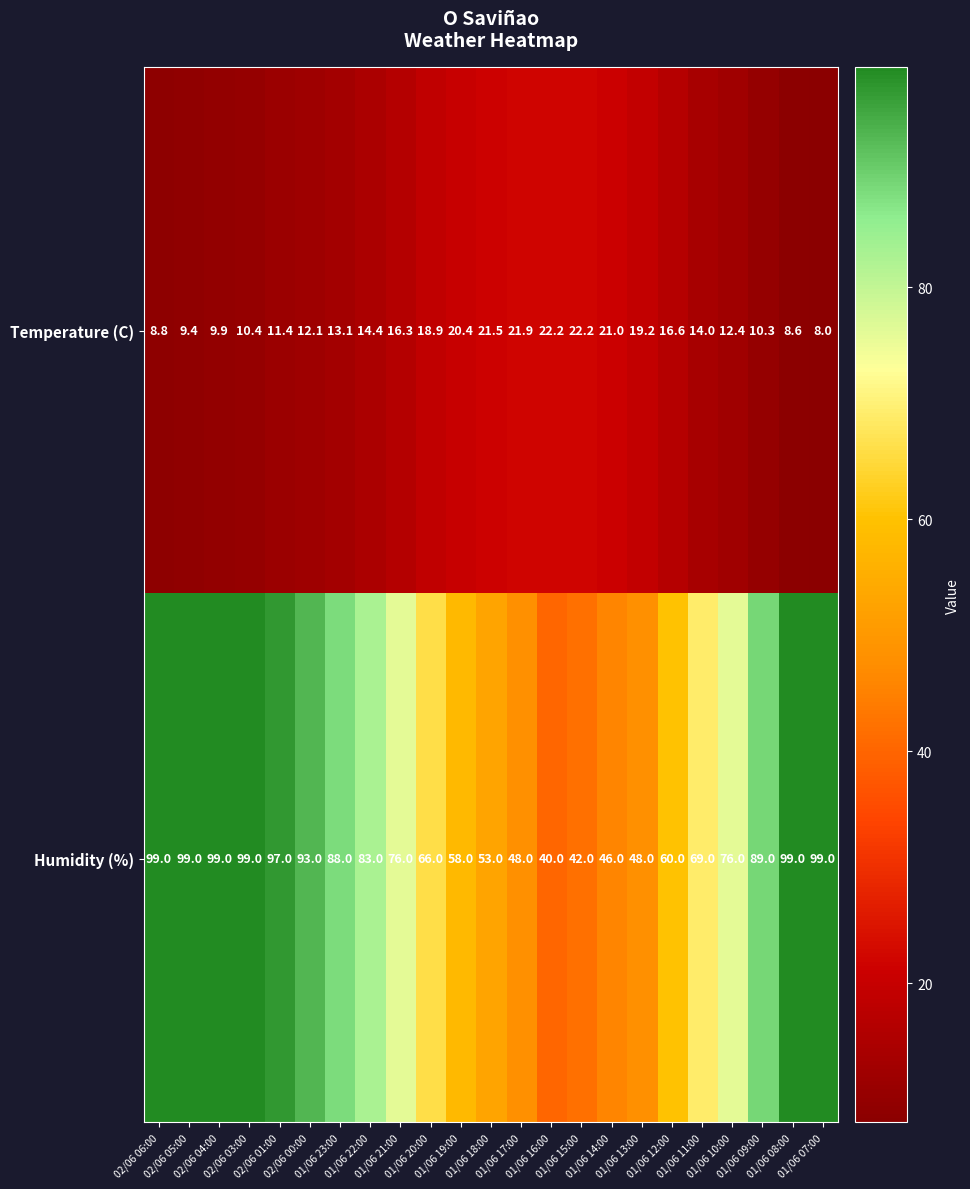

What is the difference between the maximum and second lowest values in the Humidity (%) series?

57.0